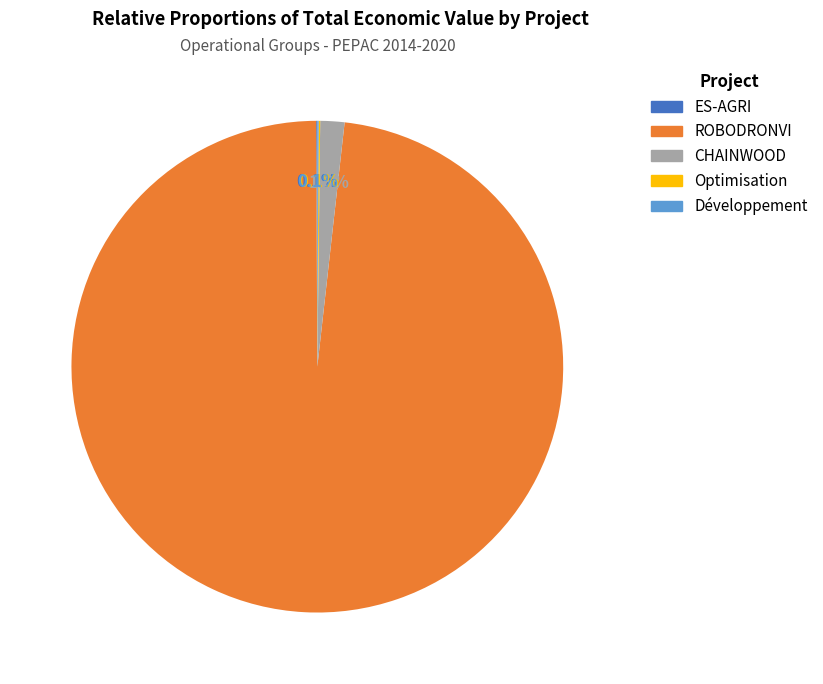

To the nearest percent, what is the difference between the largest and smallest slice percentages?

98%